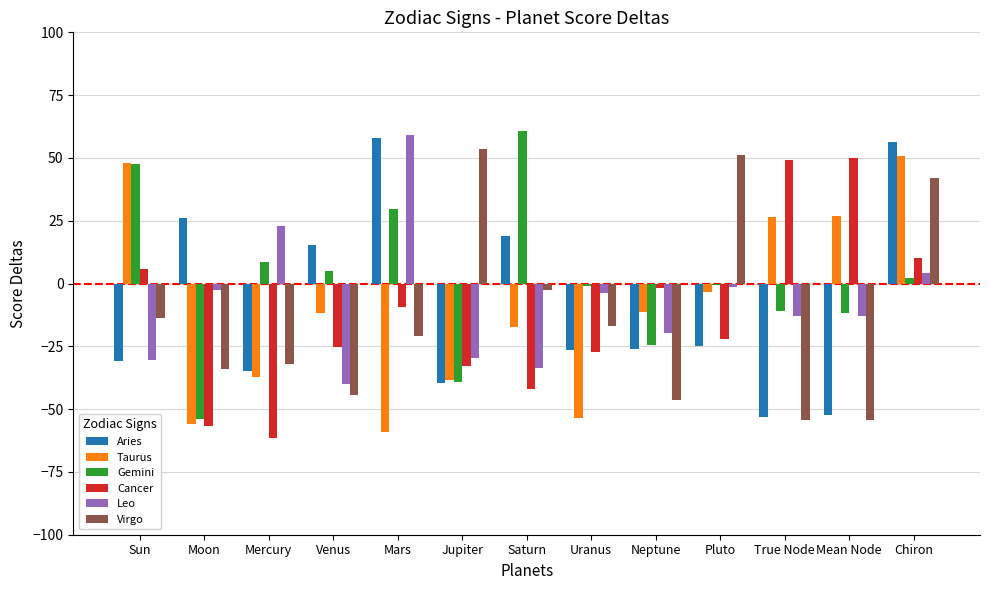

What is the label of the 11th bar from the right?

Mercury